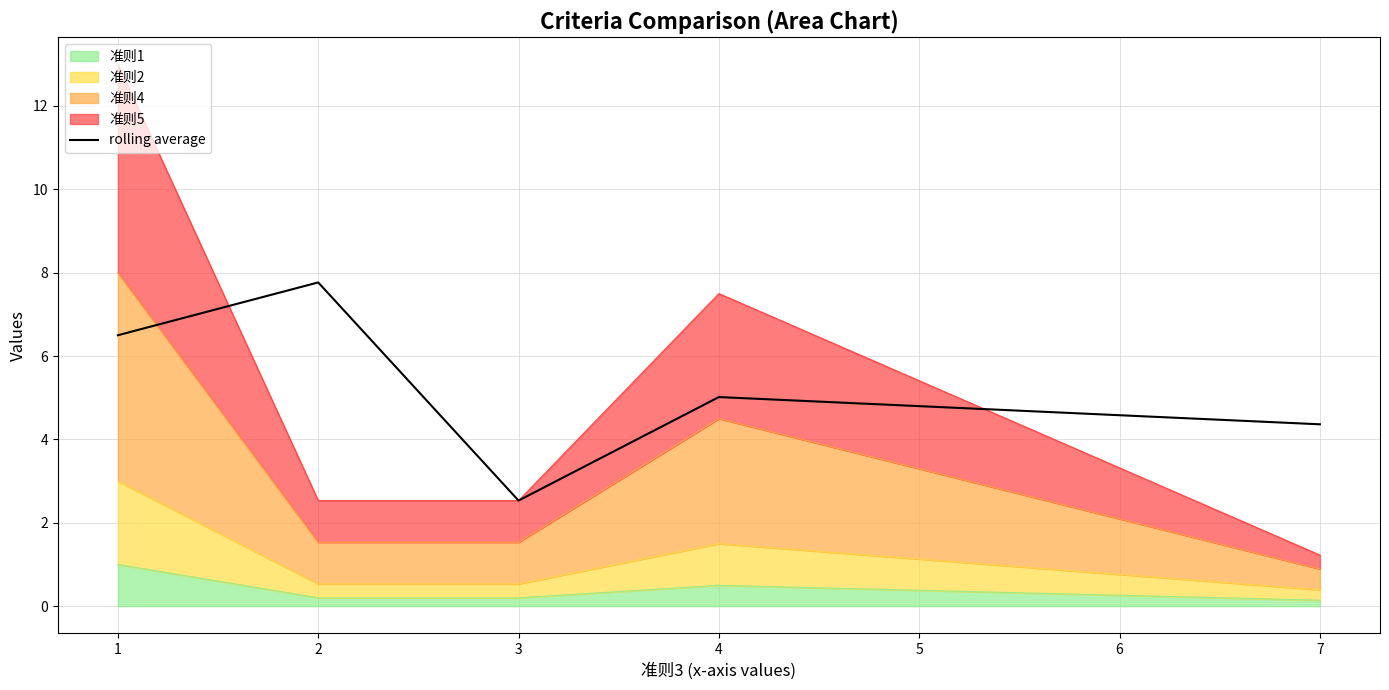

Reading left to right, list all the values displayed in this chart.

6.5	7.8	2.5	5.0	4.4